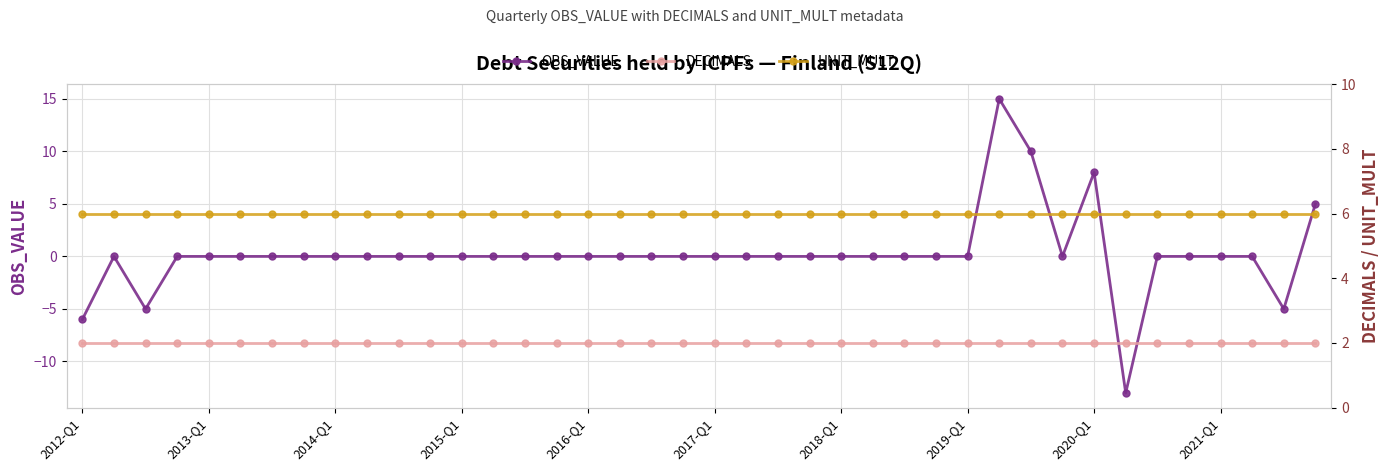

Count the number of data series in this chart.

3